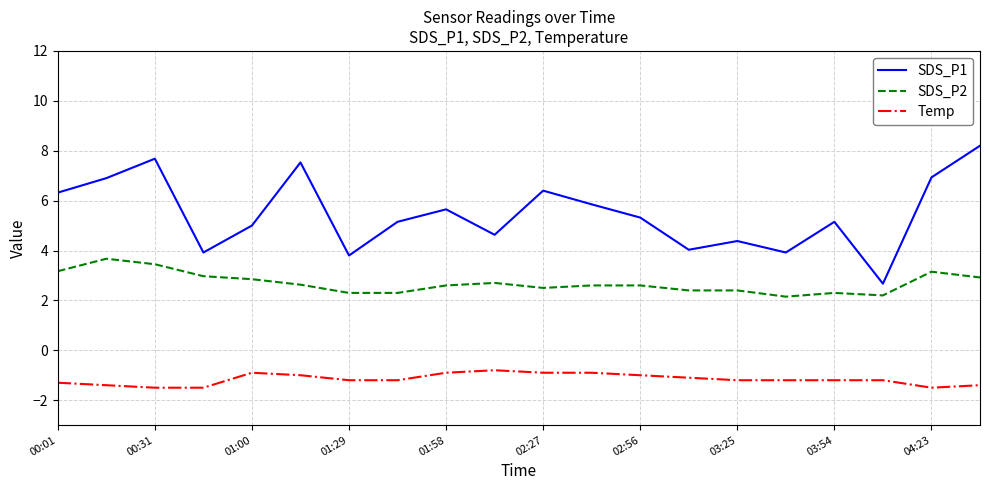

Which series has the largest total across all categories?

SDS_P1